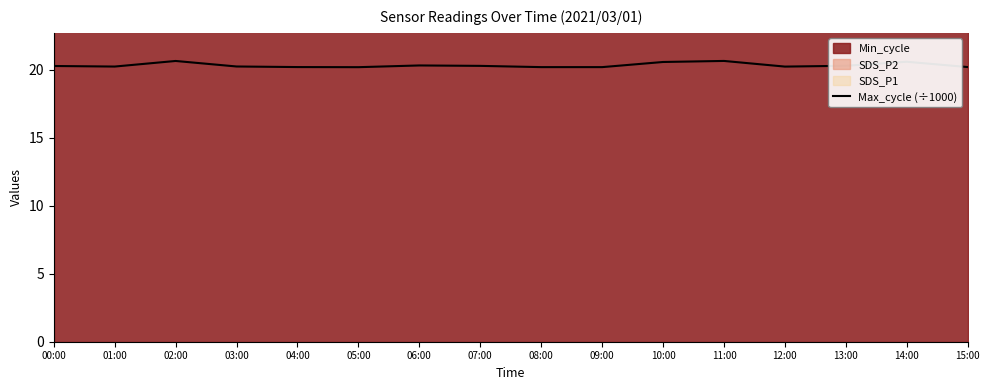

Reading left to right, extract all data points from this chart.

20.3	20.2	20.7	20.3	20.2	20.2	20.3	20.3	20.2	20.2	20.6	20.7	20.2	20.3	20.6	20.2